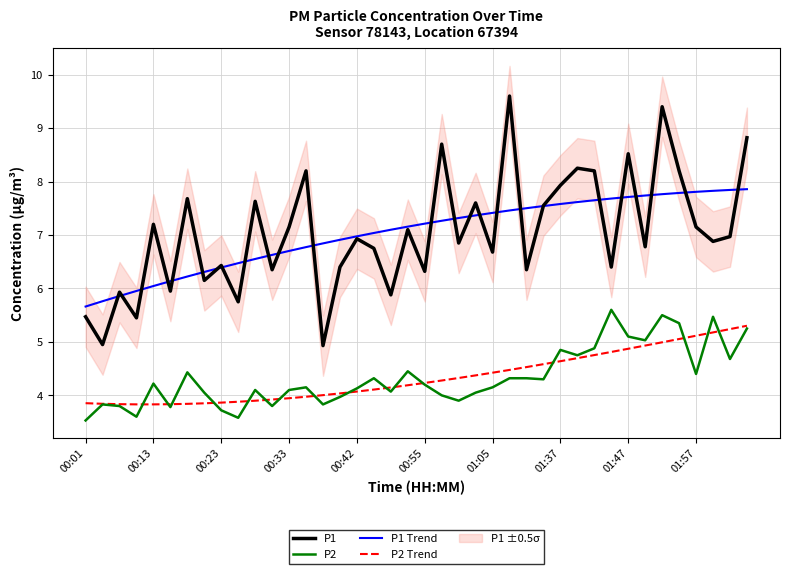

What value does the P1 Trend series have at 00:55?

7.2